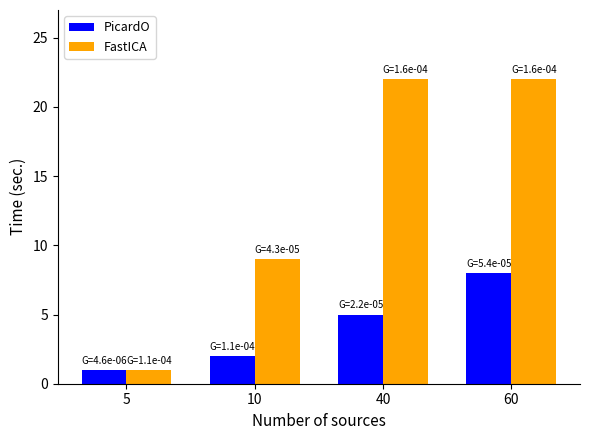

At which label is FastICA closest to 11?

10